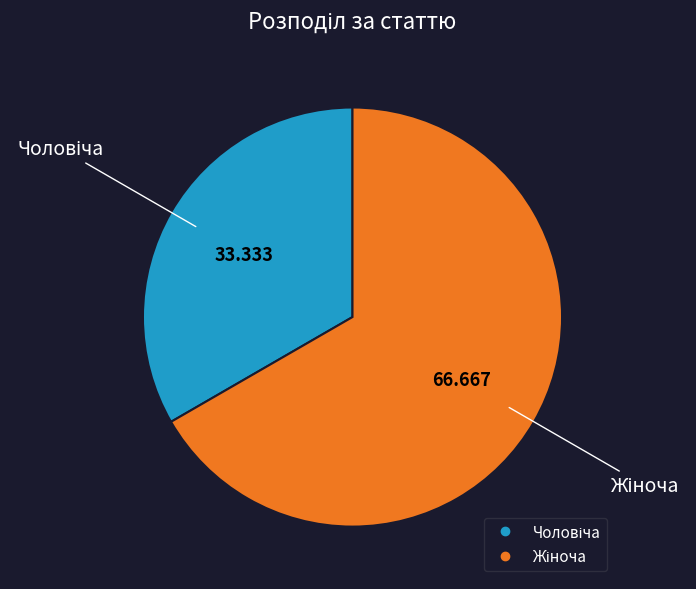

Is there any slice that represents more than half of the pie?

Yes